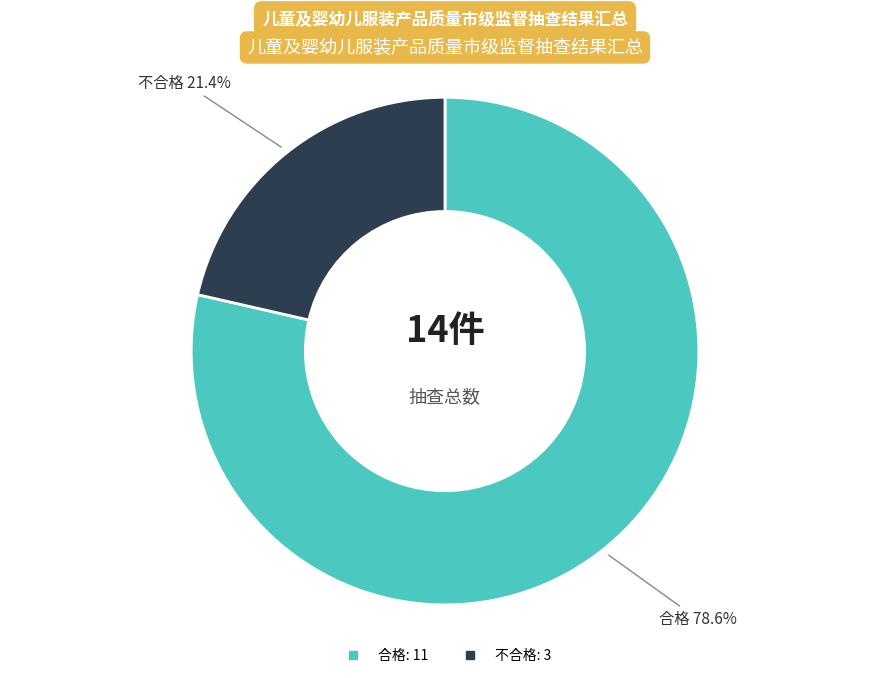

Between 合格 and 不合格, which is larger?

合格